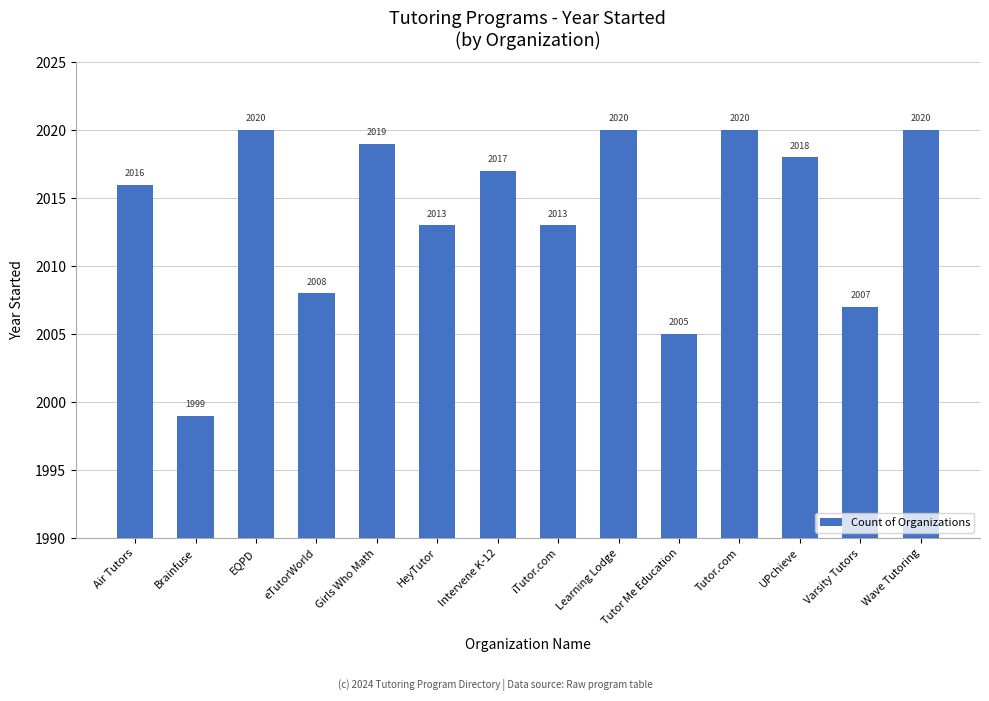

What is the difference between the maximum and minimum values?

21